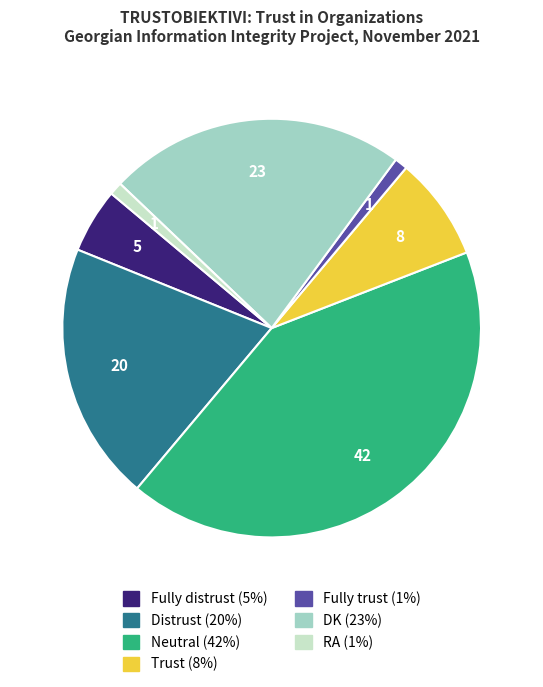

Is the sum of Fully trust and Distrust greater than half?

No